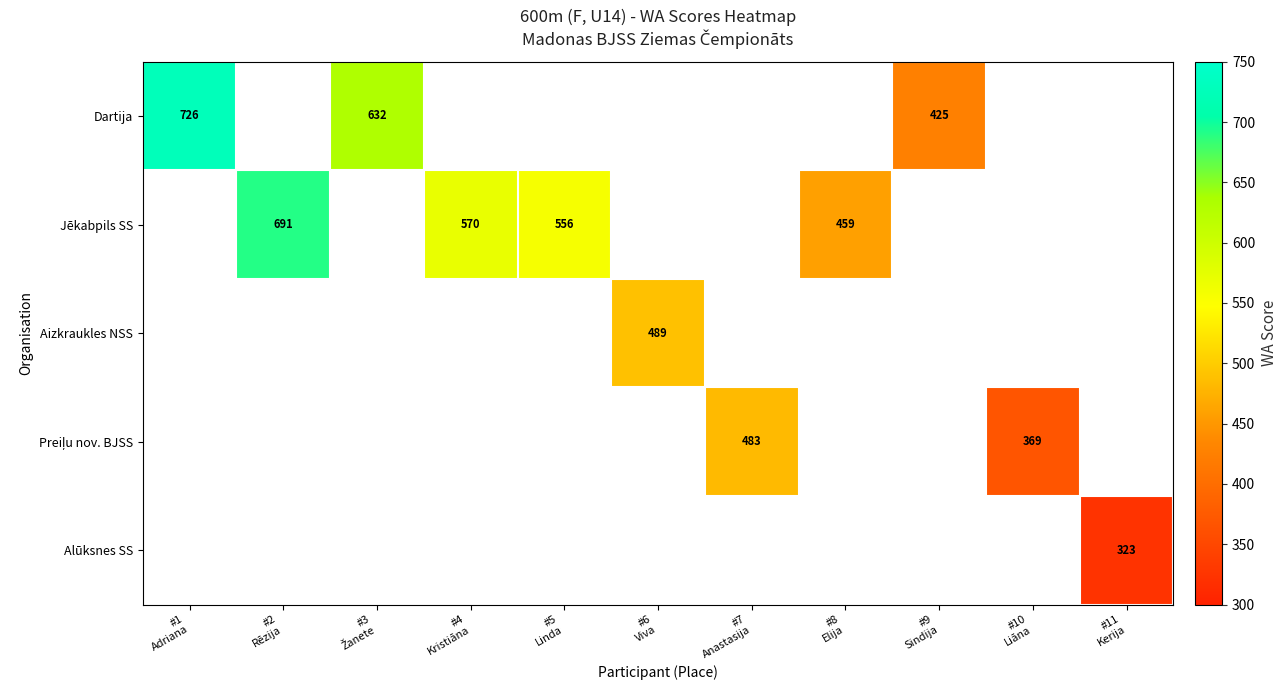

Between #7
Anastasija and #1
Adriana, which is larger?

#1
Adriana